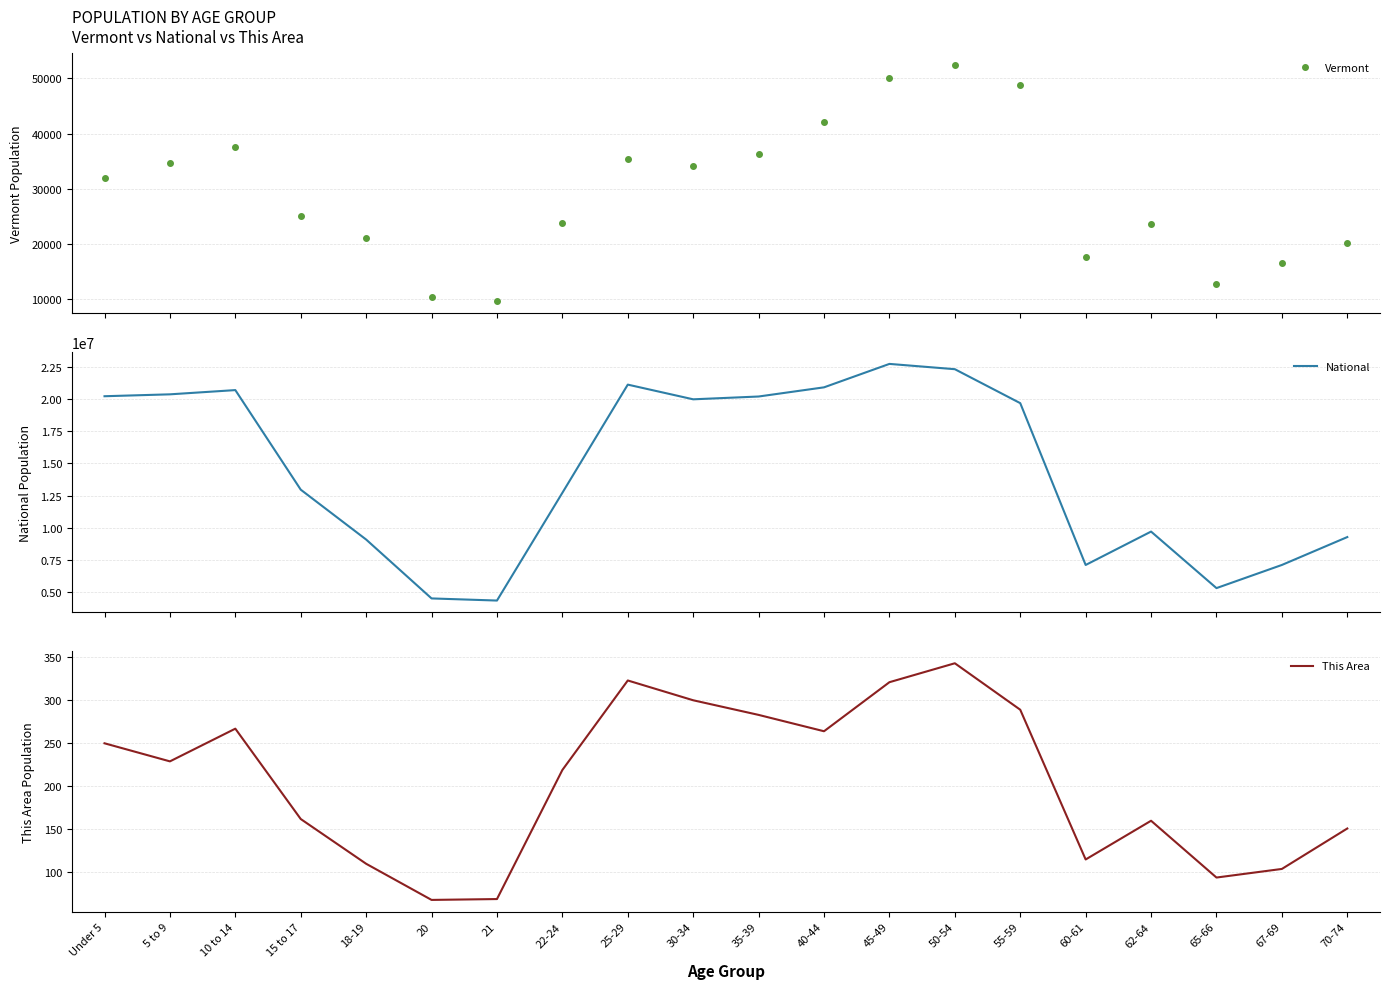

What is the label of the 13th point from the left?

45-49